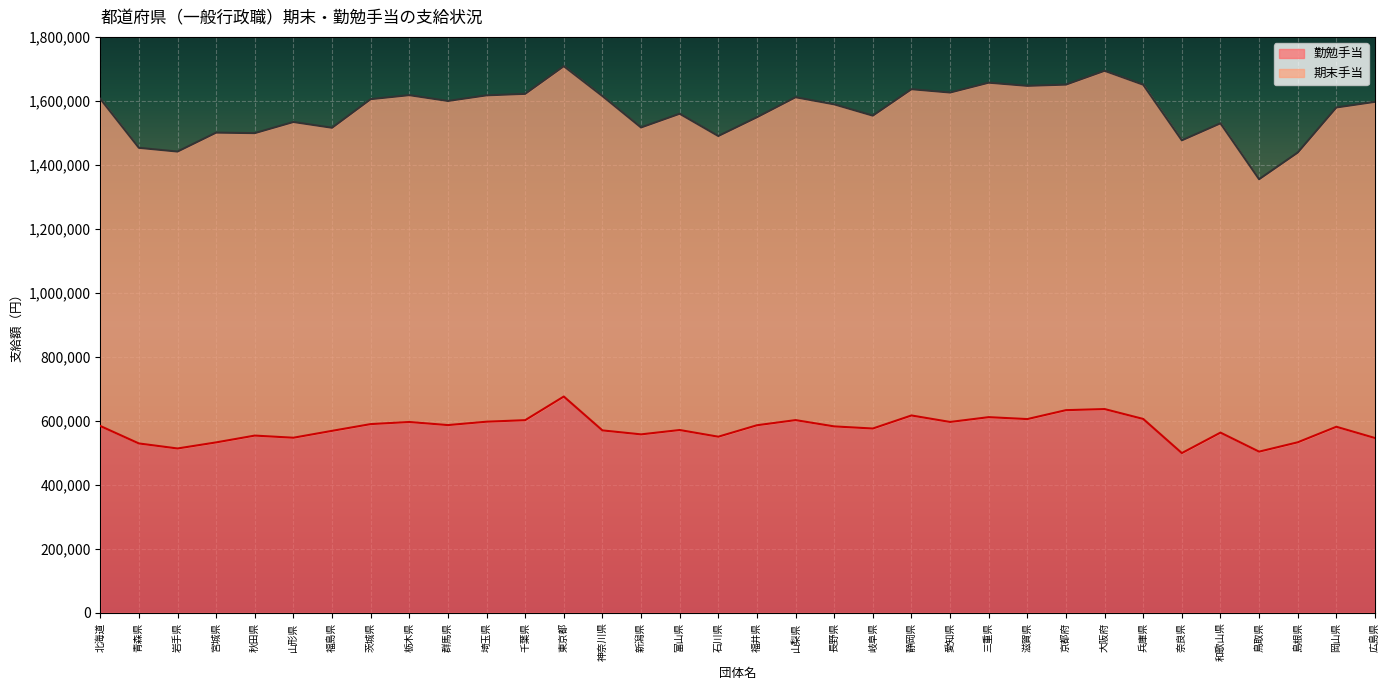

What is the sum of the values at 山形県 and 福島県?

1115500